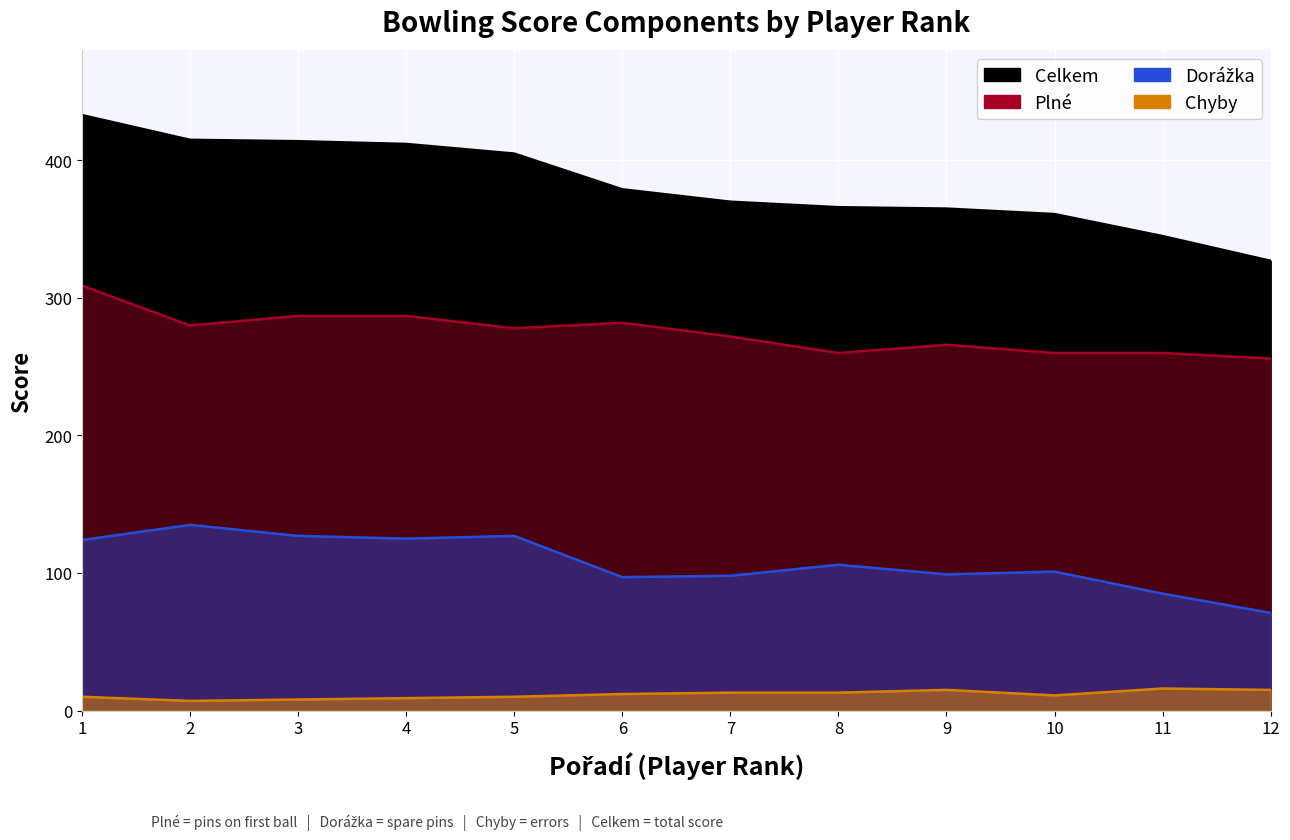

How many data points does each series have?

12